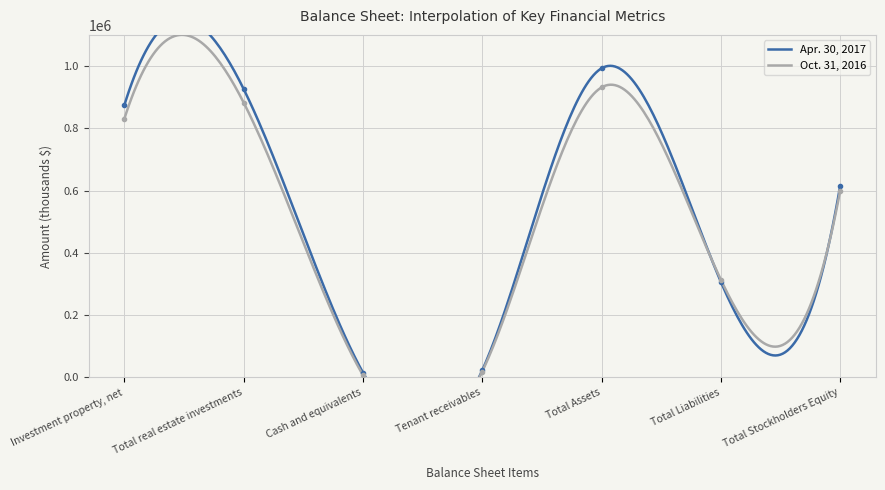

True or false: Oct. 31, 2016 has a value of 332618 at Total Stockholders Equity.

False